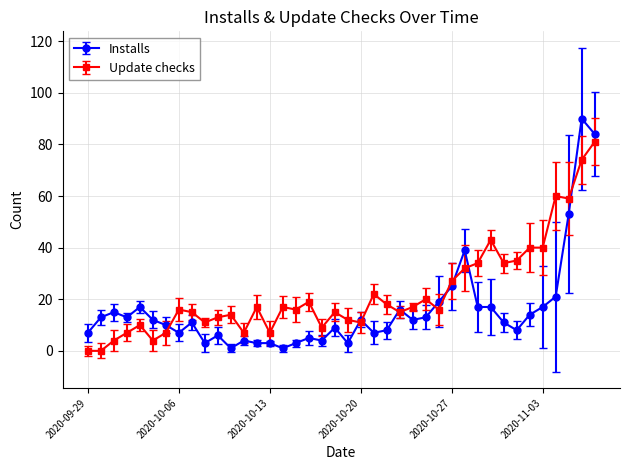

Which series has the largest range (max minus min)?

Installs